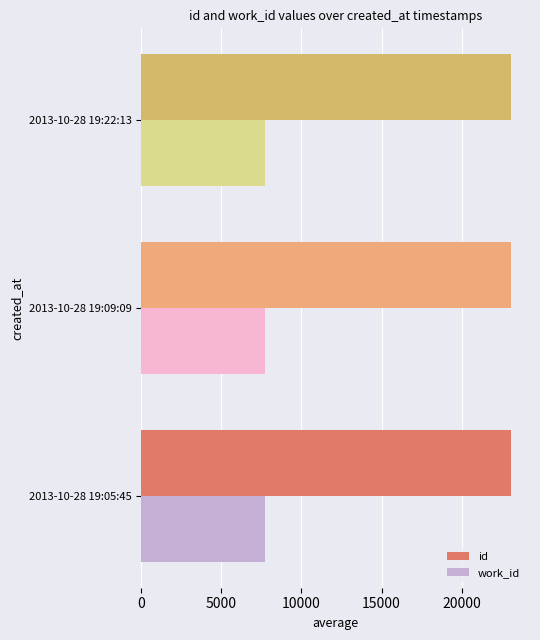

What are all the series names shown in the legend?

id, work_id